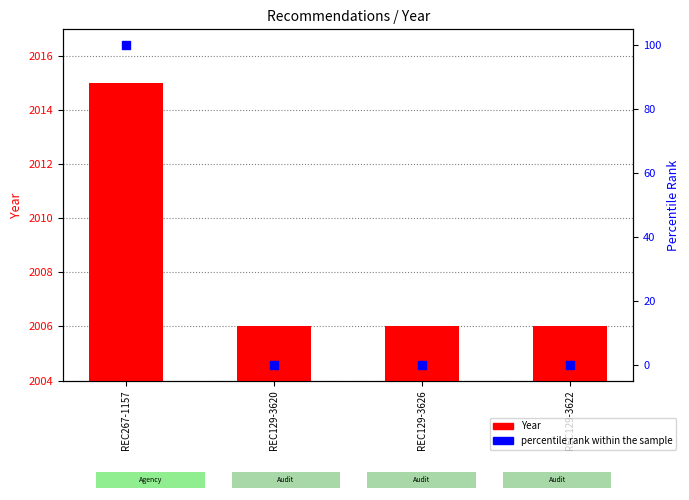

What are all the series names shown in the legend?

Year, percentile rank within the sample